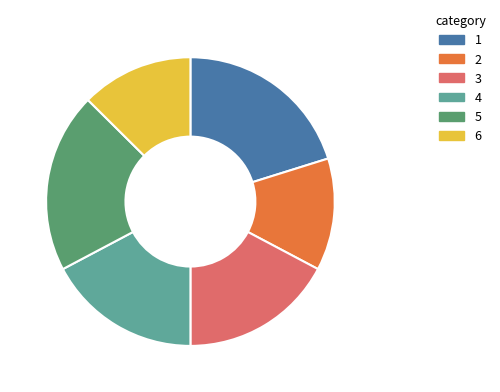

Does any single category account for the majority?

No